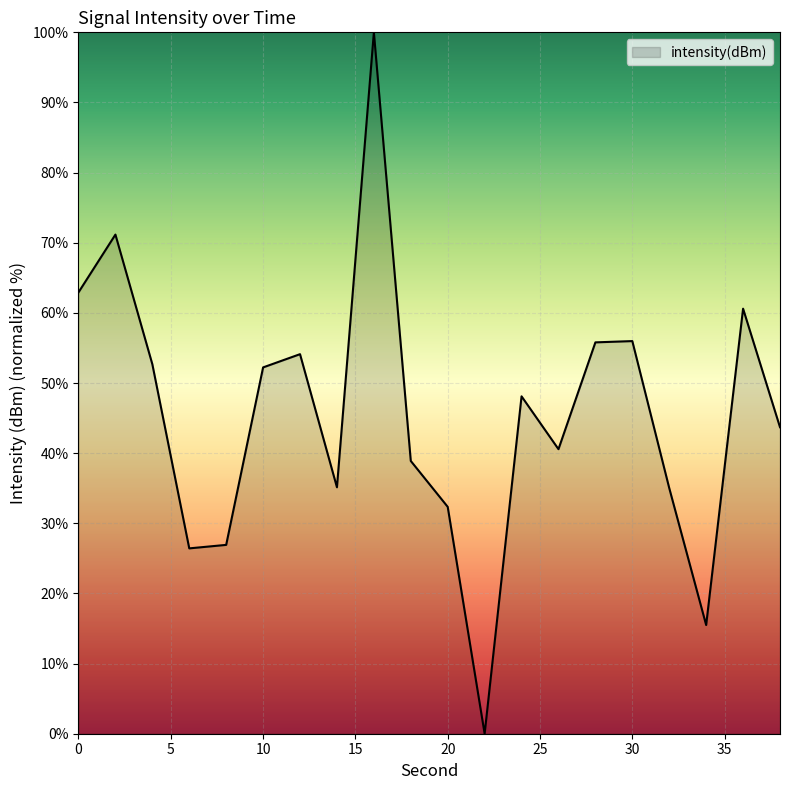

How many interior local peaks (higher than both neighbors) does the data have?

6